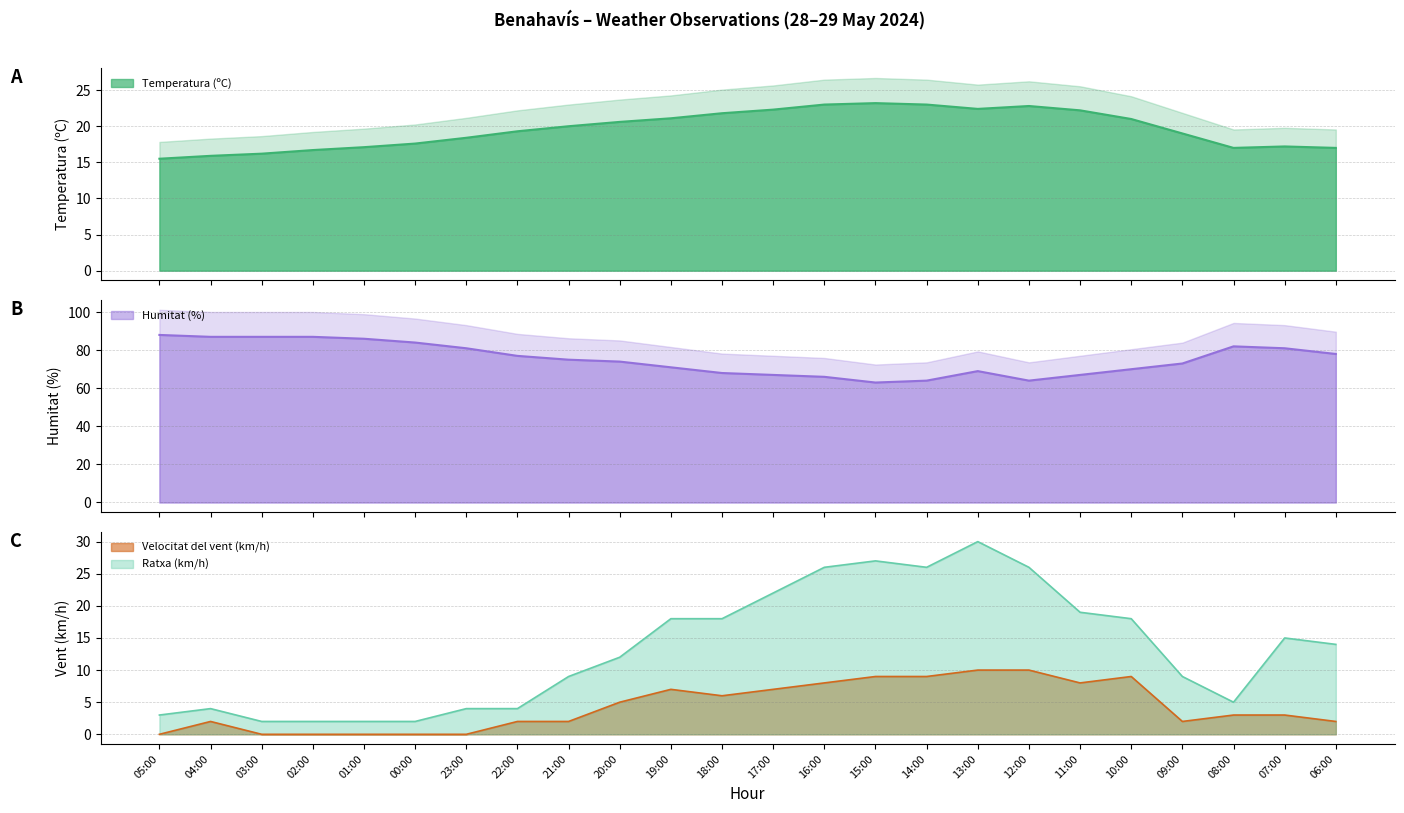

How many values in the Temperatura (ºC) series exceed 20?

11